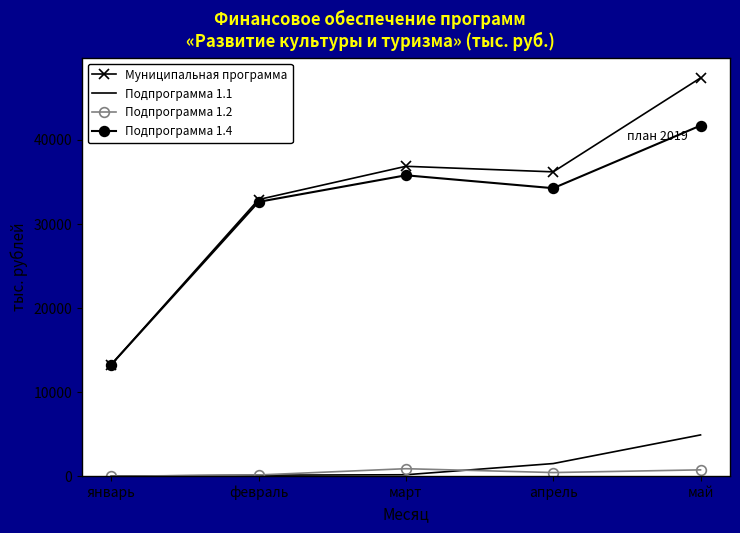

What is the sum of all Муниципальная программа values?

166649.1